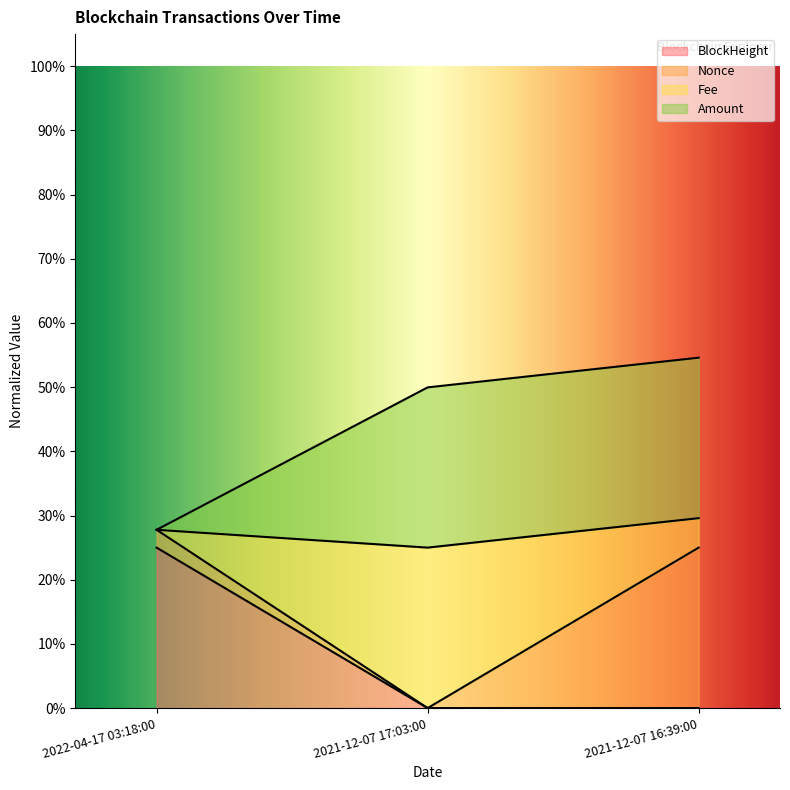

What is the difference between the highest and lowest values at 2021-12-07 17:03:00?

0.5